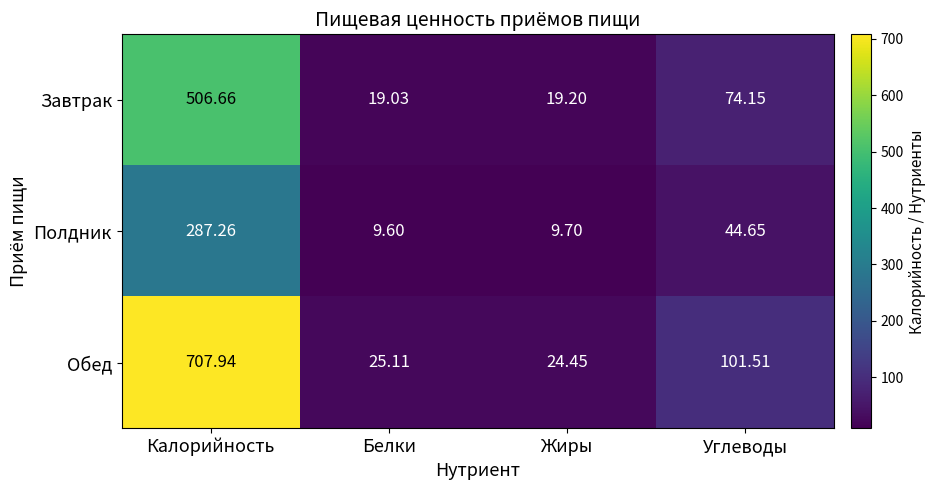

At which label does Обед first exceed 101?

Калорийность